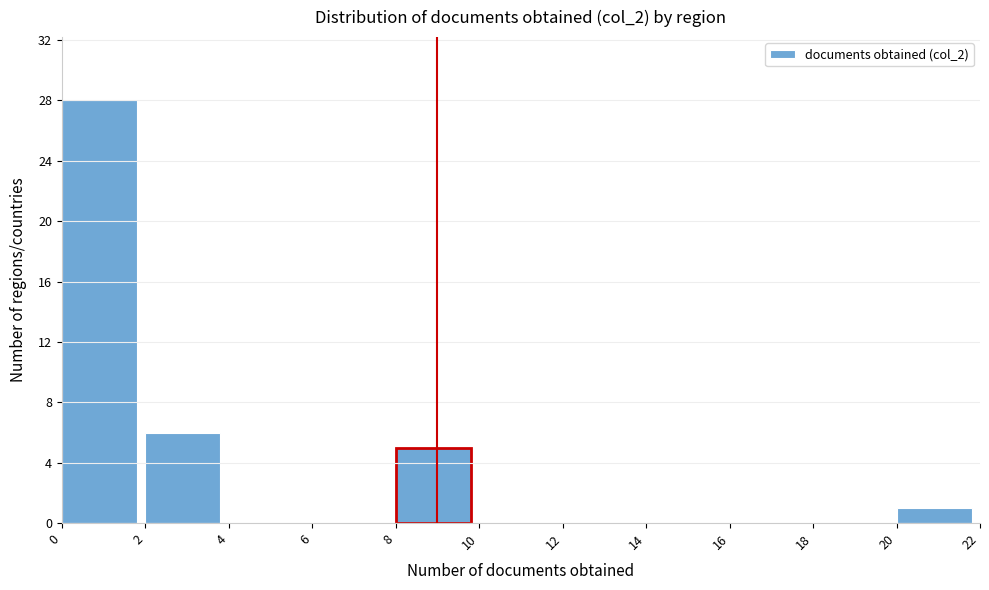

Which range on the x-axis has the tallest bar?

0 to 2